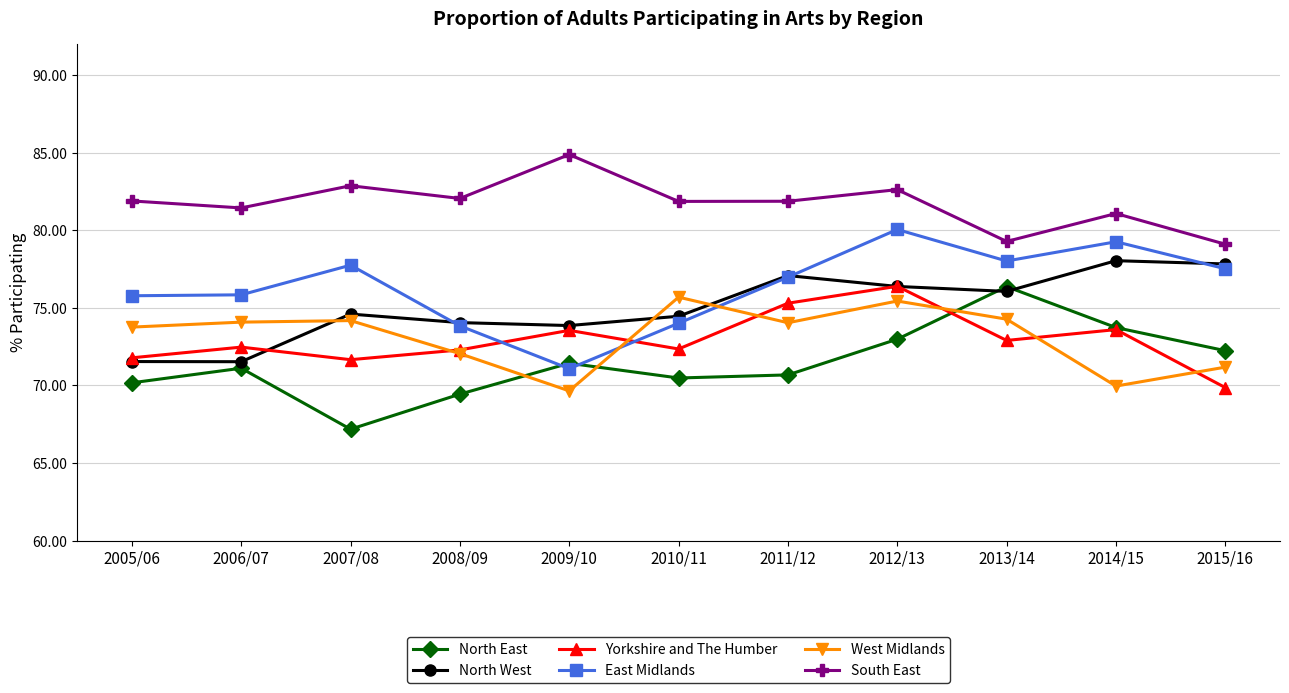

What is the difference between the highest and lowest values at 2013/14?

6.4